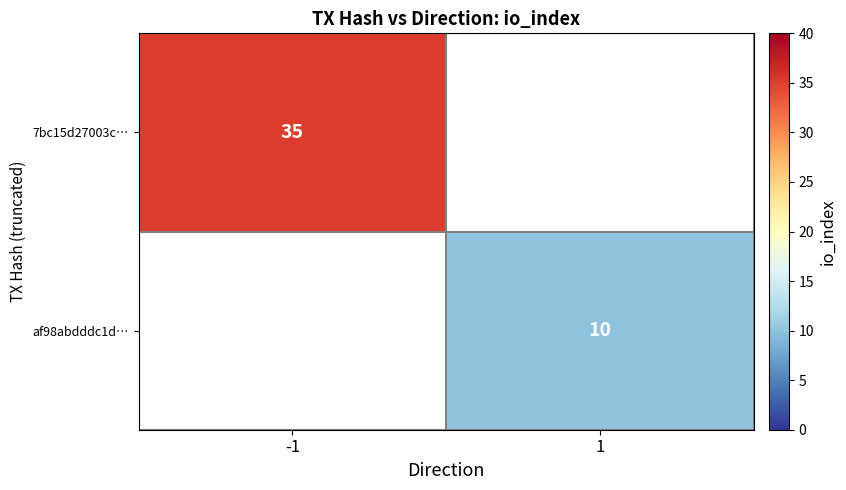

Is it true that 7bc15d27003c… equals 50 at -1?

False